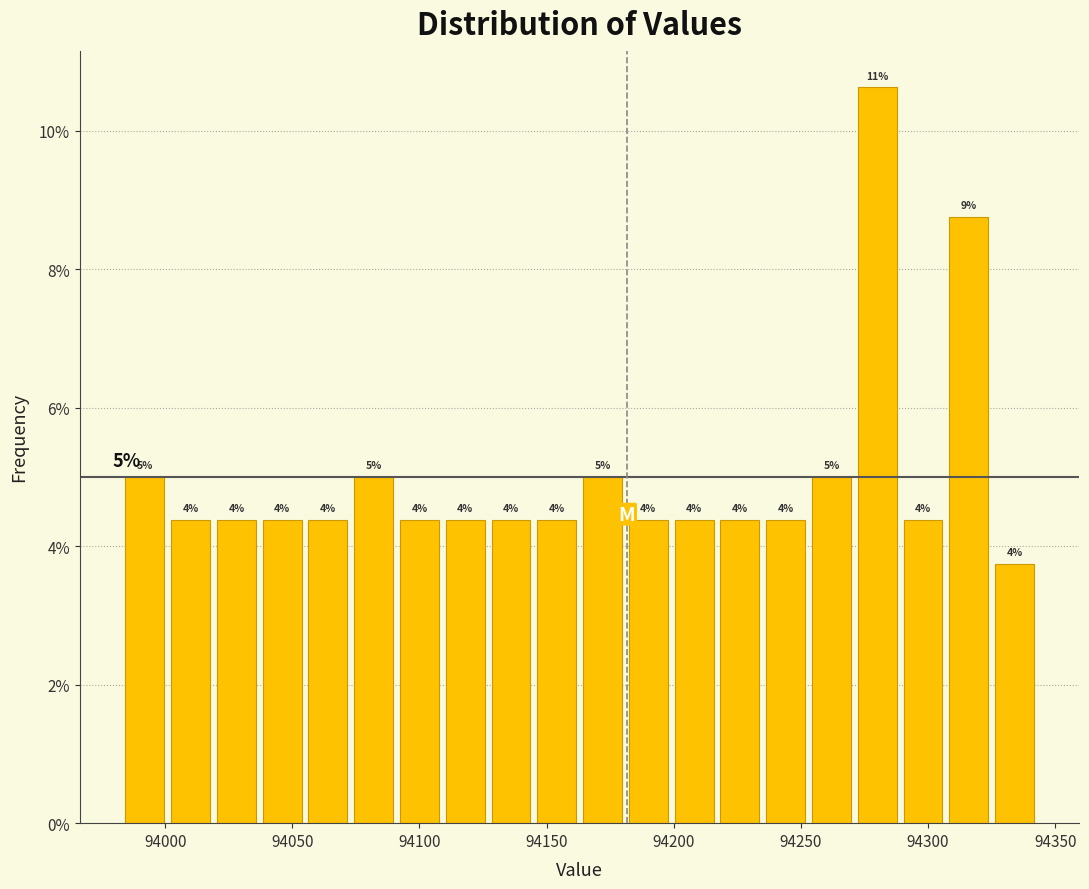

Around what value on the x-axis is the tallest bar? Give the approximate position of its centre, as read against the axis.

94280